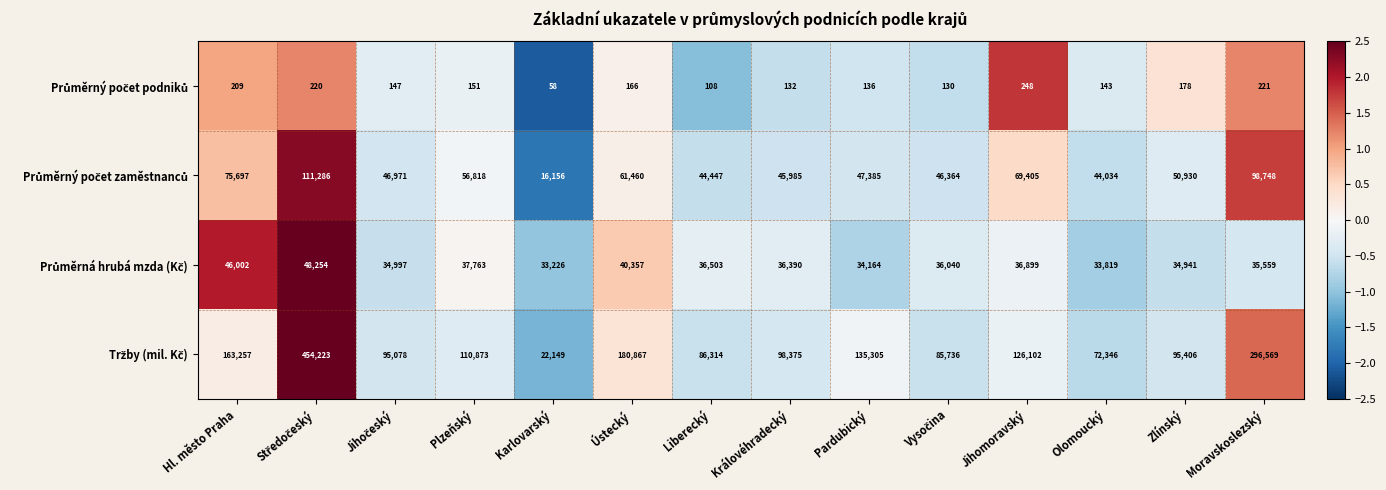

What is the total value across all series at Pardubický?

216990